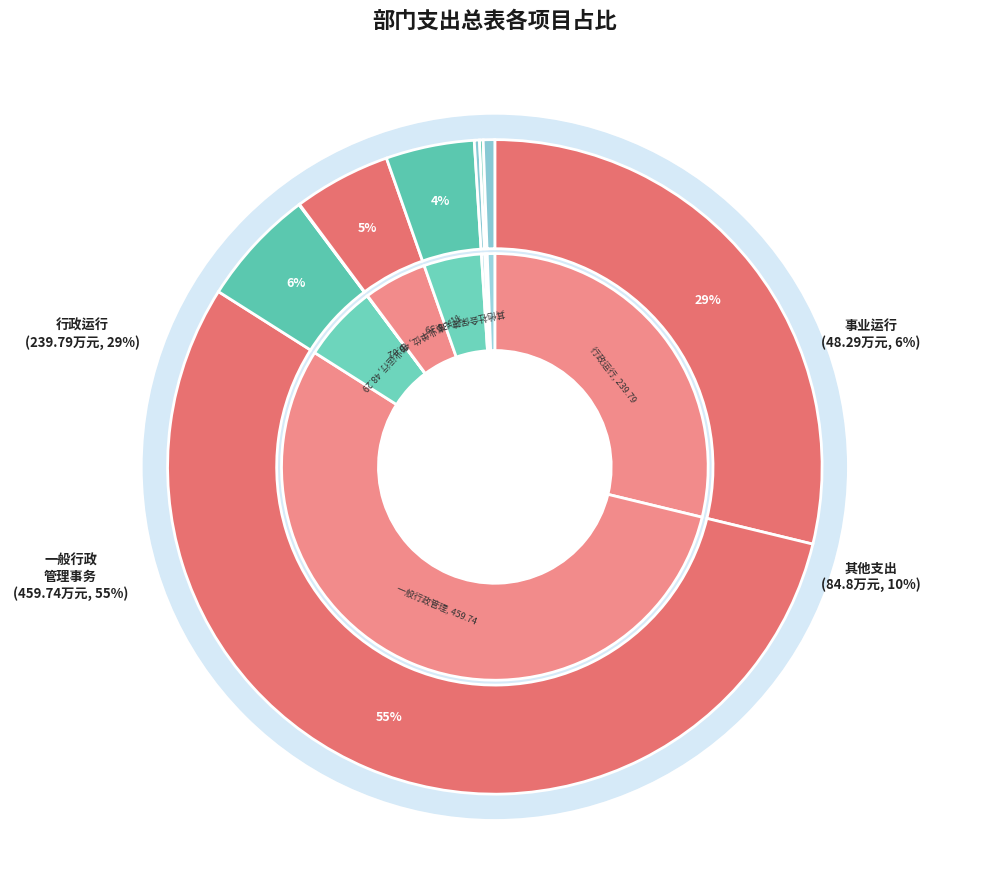

Combined, do 机关事业单位基本养老保险缴费支出 and 事业运行 account for over 50%?

No